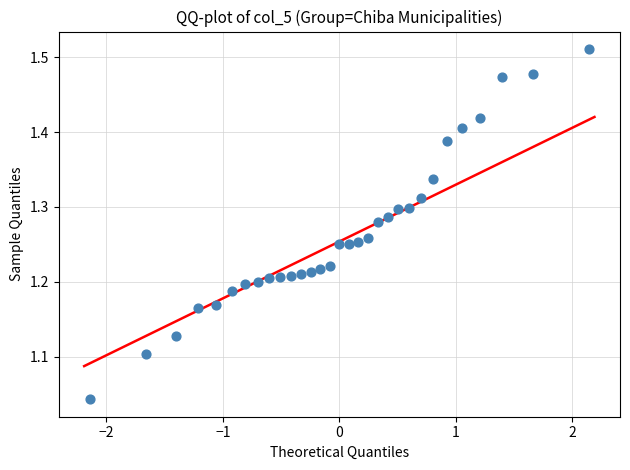

What is the range of X values (max minus min)?

4.3